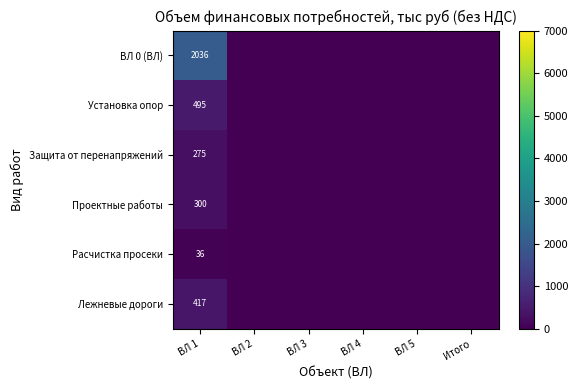

The ВЛ 0 (ВЛ) series shows 2036 at ВЛ 1. True or false?

True